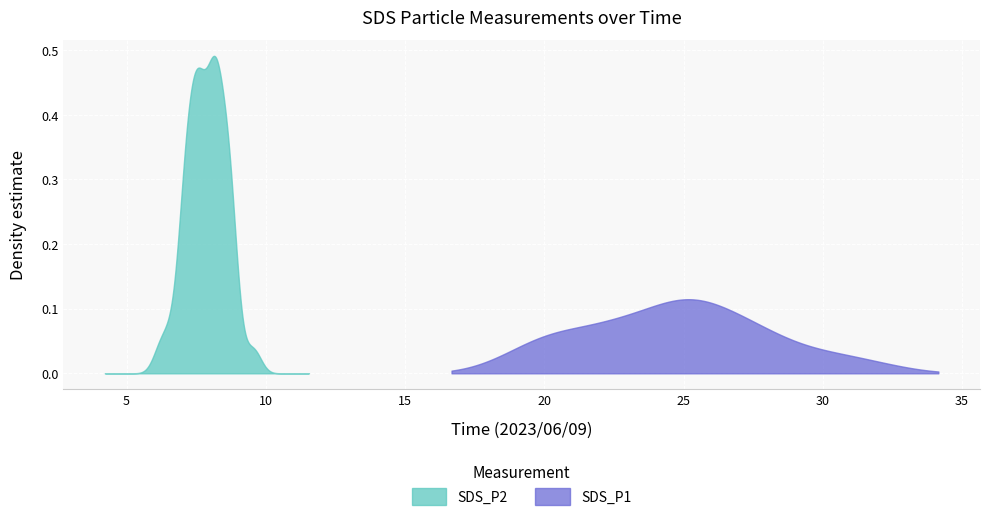

Reading left to right, extract all data points from this chart.

SDS_P1: SDS_P1=22.5	SDS_P2=25.9	2=20.6	3=22.5	4=20.2	5=28.0	6=25.2	7=25.1	8=21.9	9=27.9	10=20.6	11=23.2	12=23.6	13=20.5	14=25.4	15=27.0	16=18.7	17=29.4	18=19.8	19=30.8	20=23.9	21=24.6	22=24.9	23=23.2	24=32.1	25=22.2	26=26.5	27=25.6	28=29.0	29=27.0	30=27.3	31=24.1	32=27.8	33=25.0	34=30.5	35=24.7	36=25.7	37=26.3	38=21.9	39=19.4
SDS_P2: SDS_P1=7.5	SDS_P2=8.2	2=8.0	3=7.5	4=8.0	5=8.7	6=7.1	7=7.5	8=7.5	9=7.7	10=7.1	11=7.2	12=7.7	13=7.0	14=7.3	15=7.6	16=6.2	17=7.4	18=6.6	19=7.9	20=7.0	21=8.3	22=7.7	23=8.1	24=8.2	25=7.3	26=8.3	27=8.6	28=8.9	29=8.7	30=9.6	31=8.2	32=8.5	33=8.7	34=8.8	35=8.1	36=8.2	37=8.7	38=7.1	39=8.2